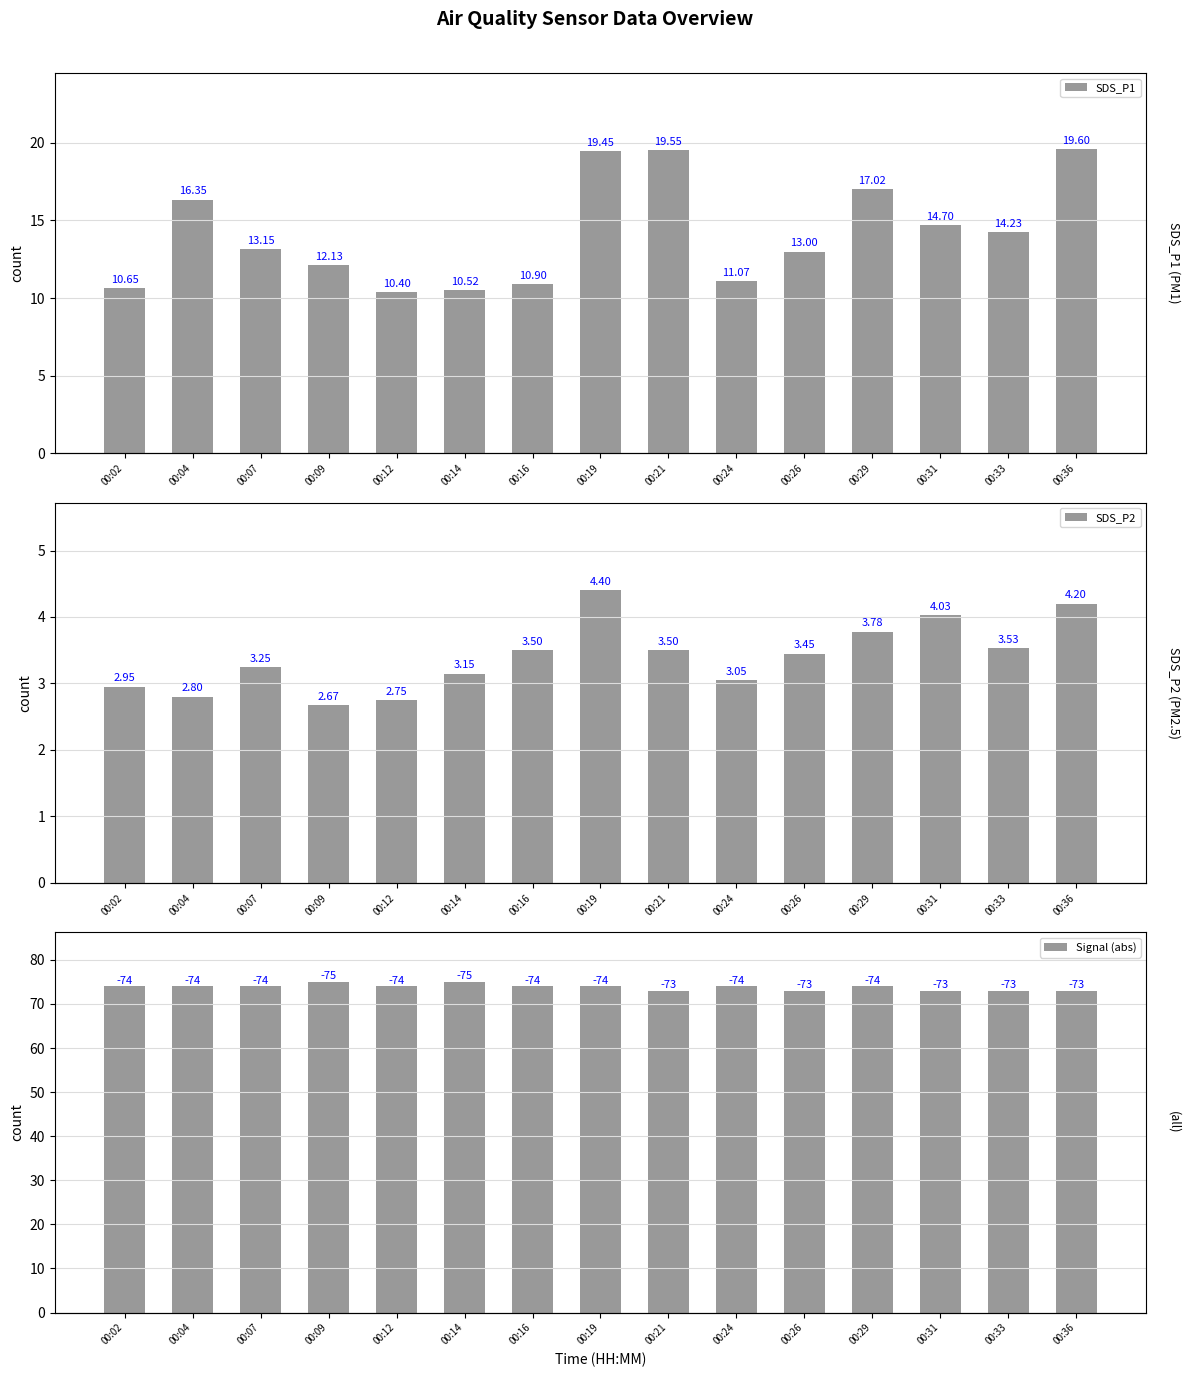

Reading left to right, what are all the values shown in this chart?

SDS_P1: 00:02=10.7	00:04=16.4	00:07=13.2	00:09=12.1	00:12=10.4	00:14=10.5	00:16=10.9	00:19=19.4	00:21=19.6	00:24=11.1	00:26=13.0	00:29=17.0	00:31=14.7	00:33=14.2	00:36=19.6
SDS_P2: 00:02=3.0	00:04=2.8	00:07=3.2	00:09=2.7	00:12=2.8	00:14=3.1	00:16=3.5	00:19=4.4	00:21=3.5	00:24=3.0	00:26=3.5	00:29=3.8	00:31=4.0	00:33=3.5	00:36=4.2
Signal (abs): 00:02=74.0	00:04=74.0	00:07=74.0	00:09=75.0	00:12=74.0	00:14=75.0	00:16=74.0	00:19=74.0	00:21=73.0	00:24=74.0	00:26=73.0	00:29=74.0	00:31=73.0	00:33=73.0	00:36=73.0